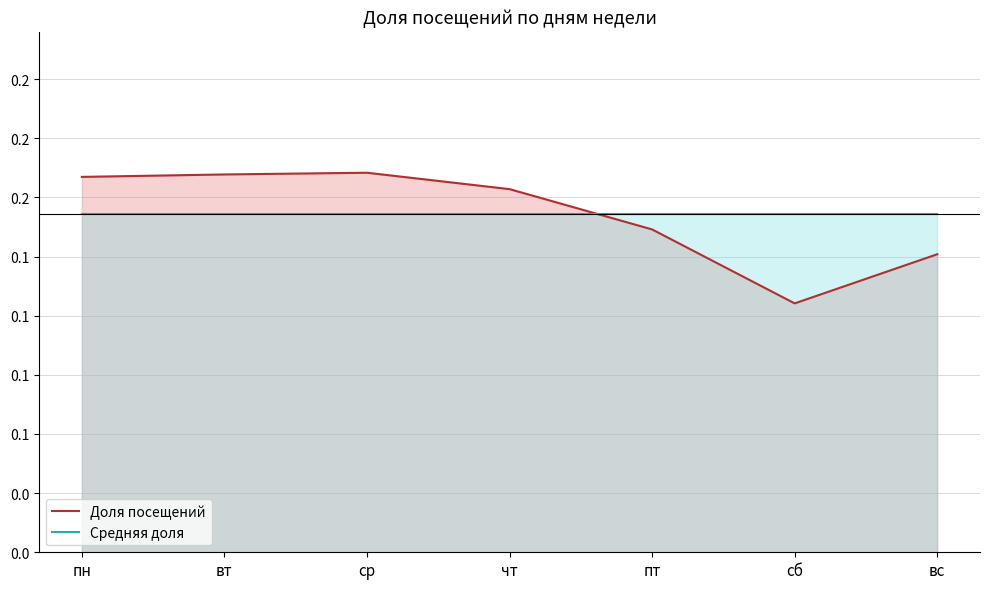

In Доля посещений, how many points are higher than both neighbors (excluding endpoints)?

1